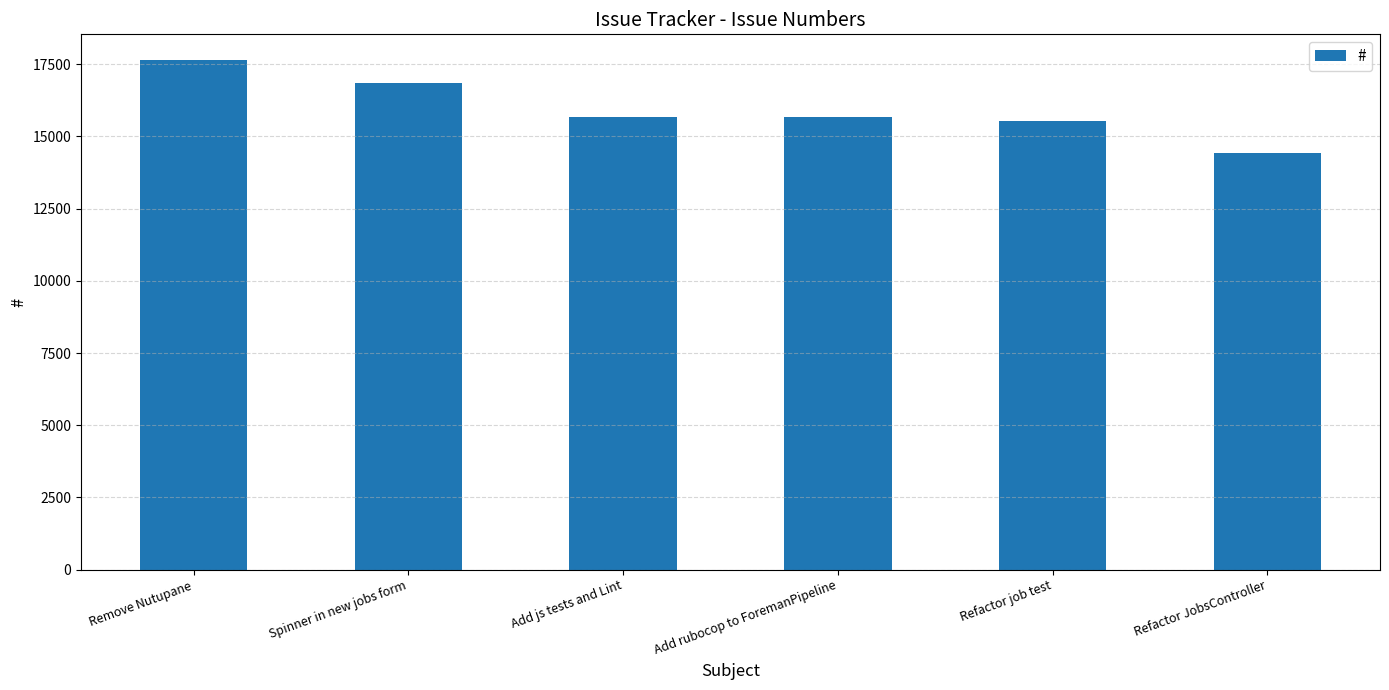

What is the value of the 6th bar from the left?

14440